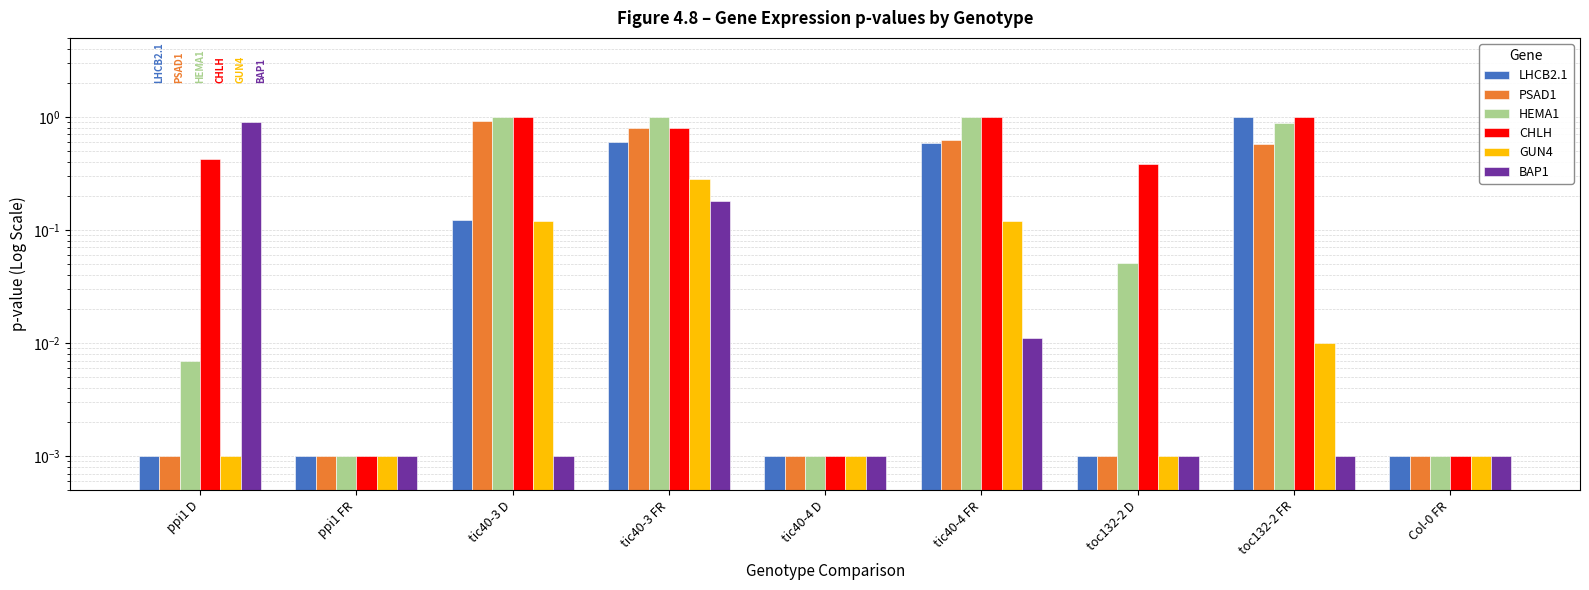

What is the total value across all series at ppi1 D?

1.3